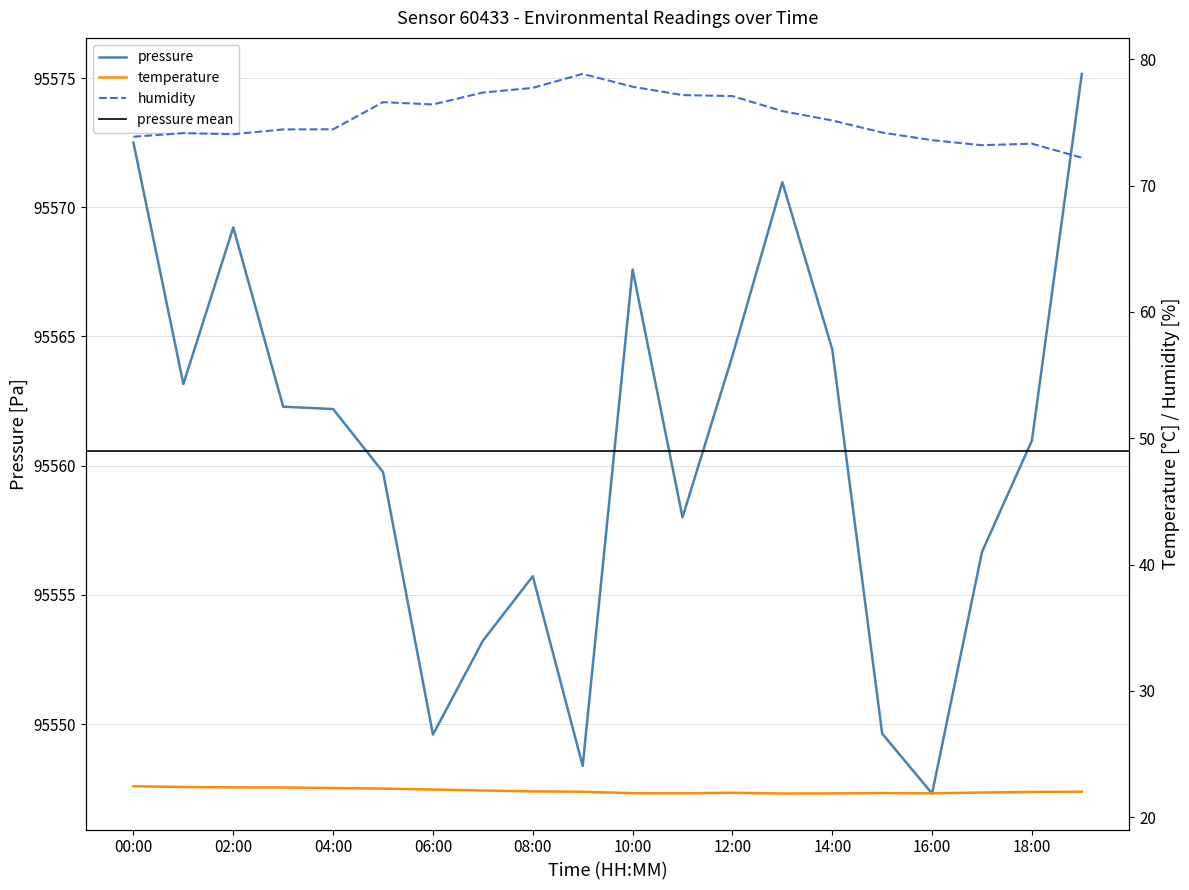

How many interior local valleys does the humidity series have?

3